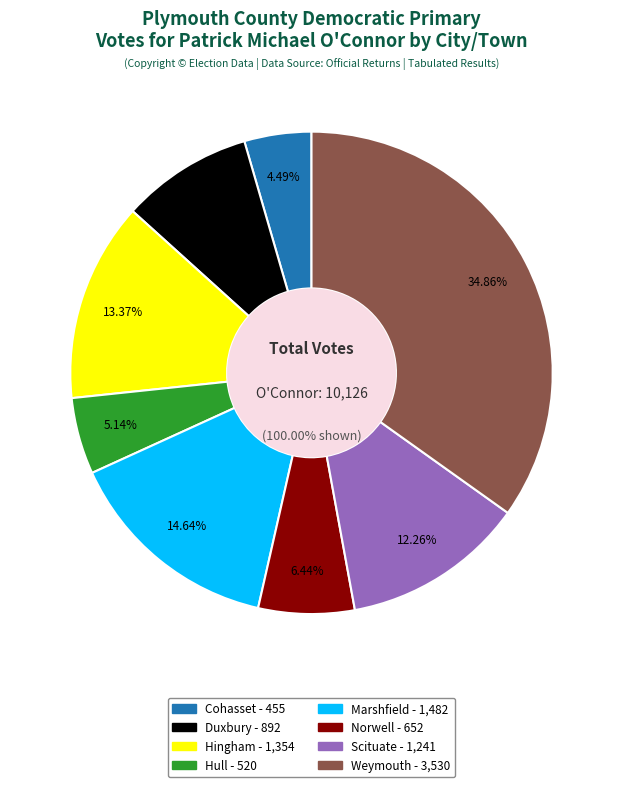

How many segments does this pie chart have?

8